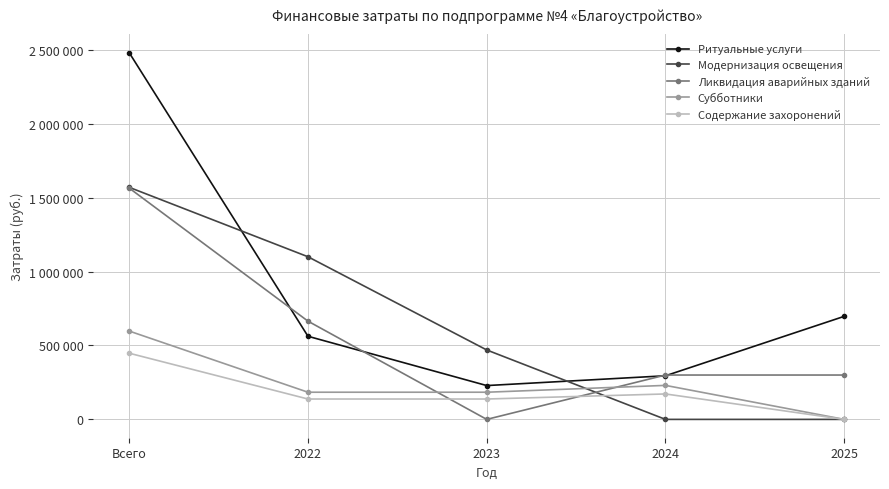

What is the label of the 3rd point from the right?

2023